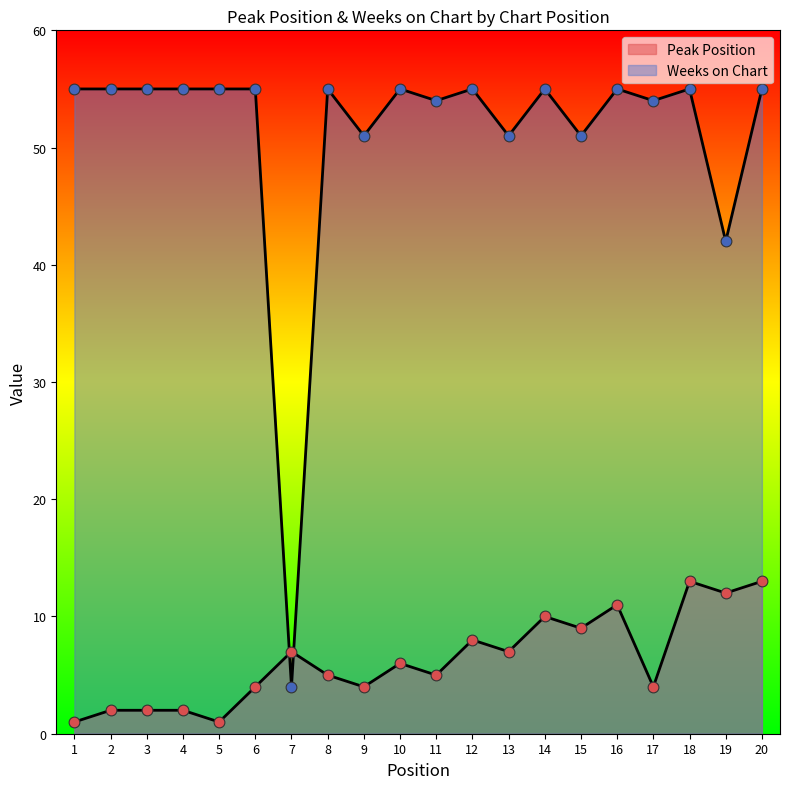

Which series contains the highest Y value?

Weeks on Chart